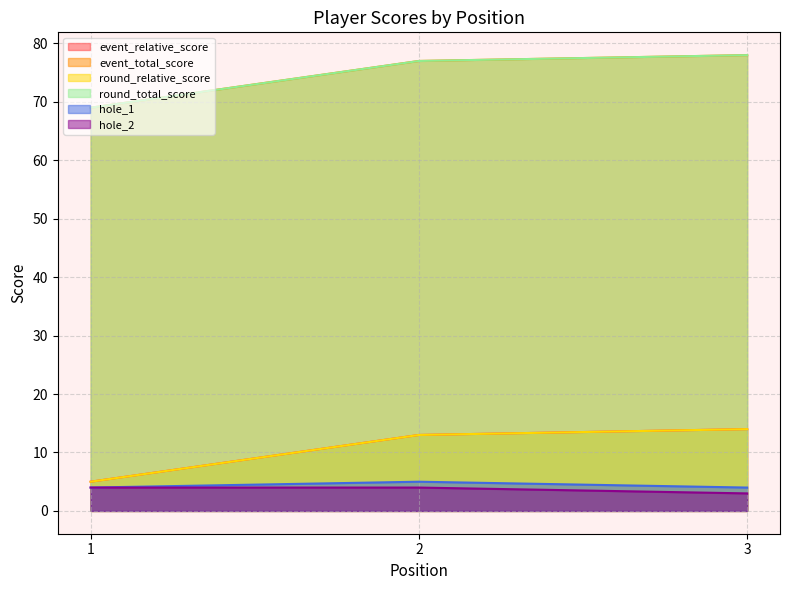

Reading right to left, extract all data points from this chart.

event_relative_score: 14	13	5
event_total_score: 78	77	69
round_relative_score: 14	13	5
round_total_score: 78	77	69
hole_1: 4	5	4
hole_2: 3	4	4